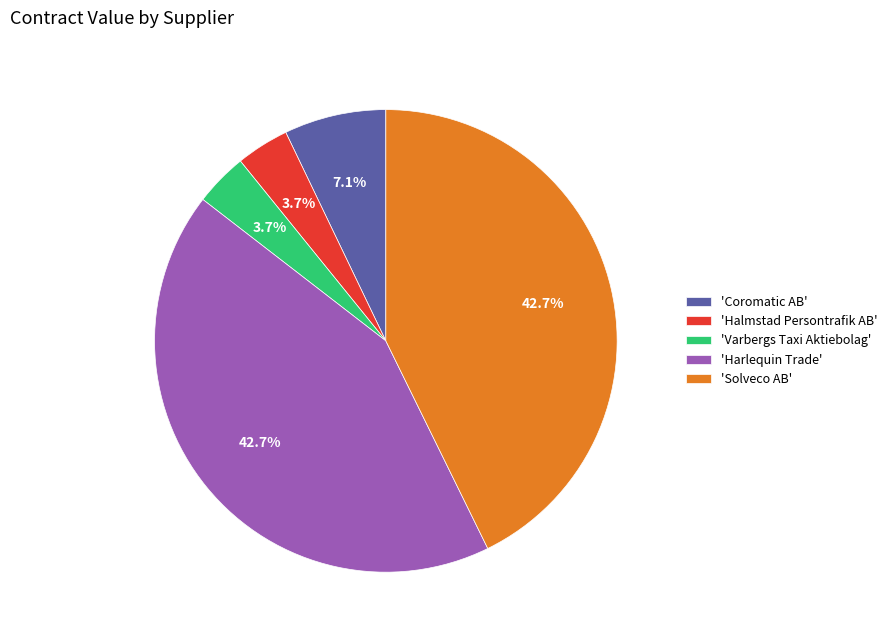

What is the total percentage of 'Harlequin Trade' and 'Halmstad Persontrafik AB'?

46.4%